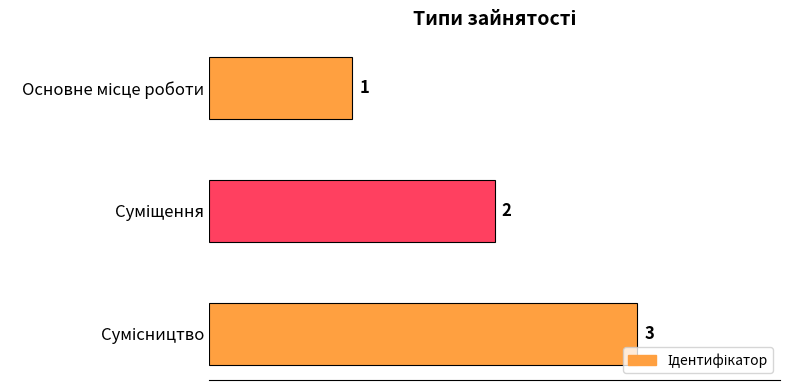

What is the sum of all values?

6